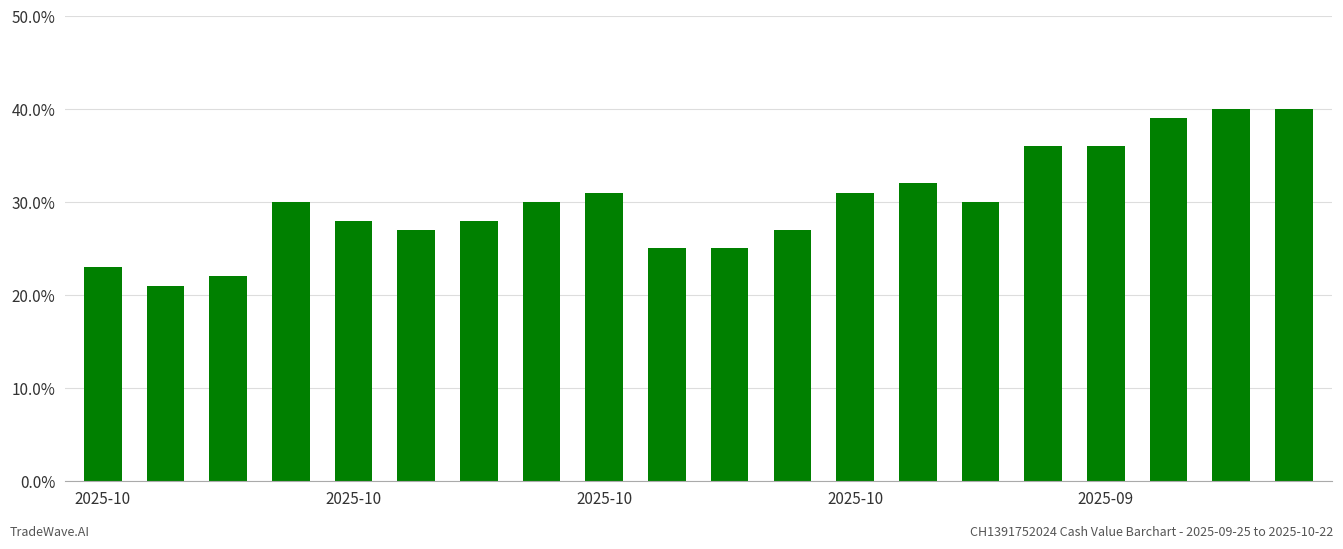

Which label corresponds to the smallest value in the chart?

2025-10